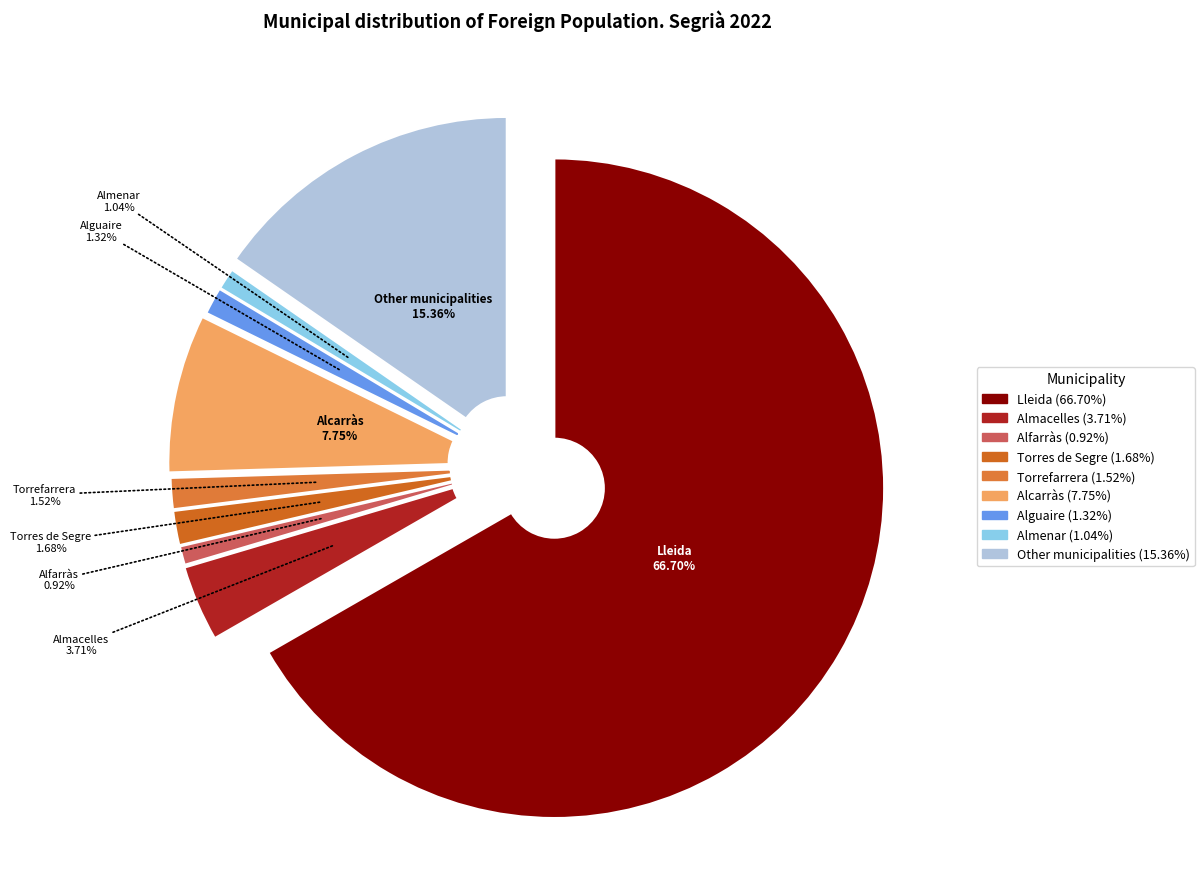

What is the smallest slice in the pie chart?

Alfarràs